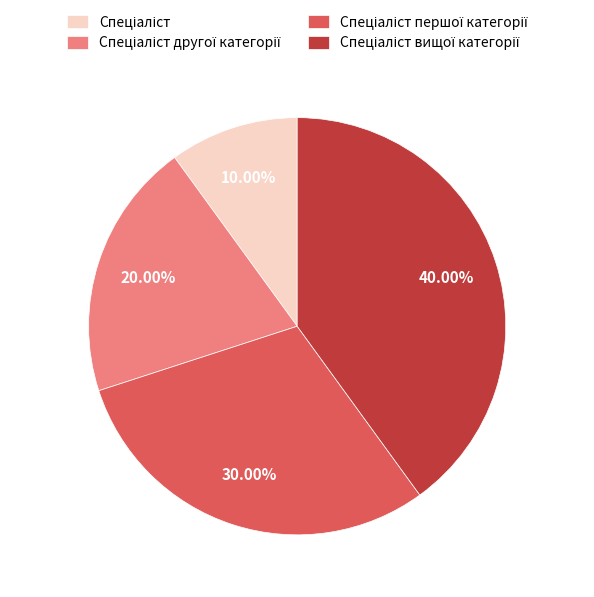

Count the number of slices in the pie.

4